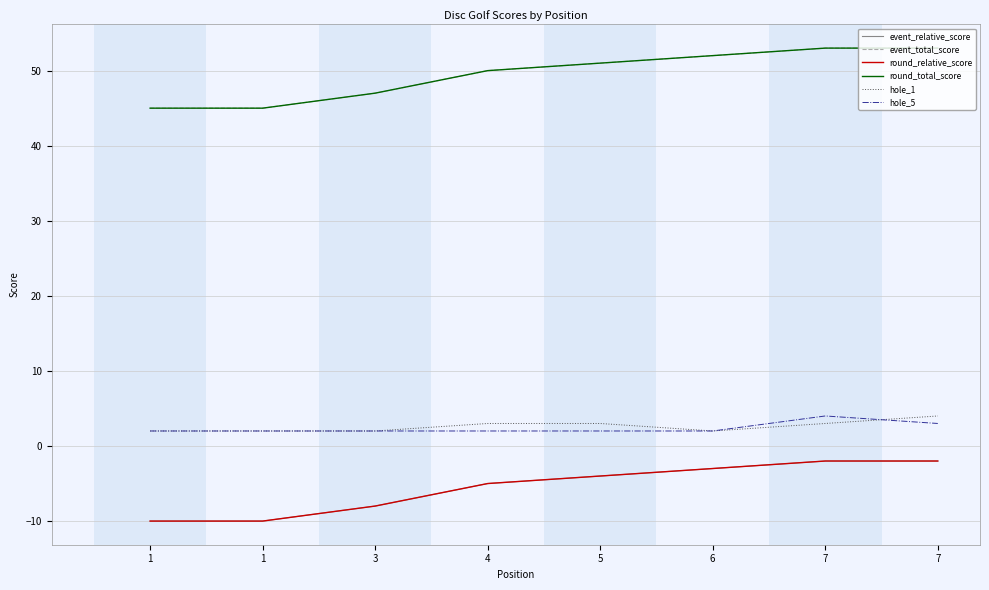

Where does the hole_1 series first go above 3?

7